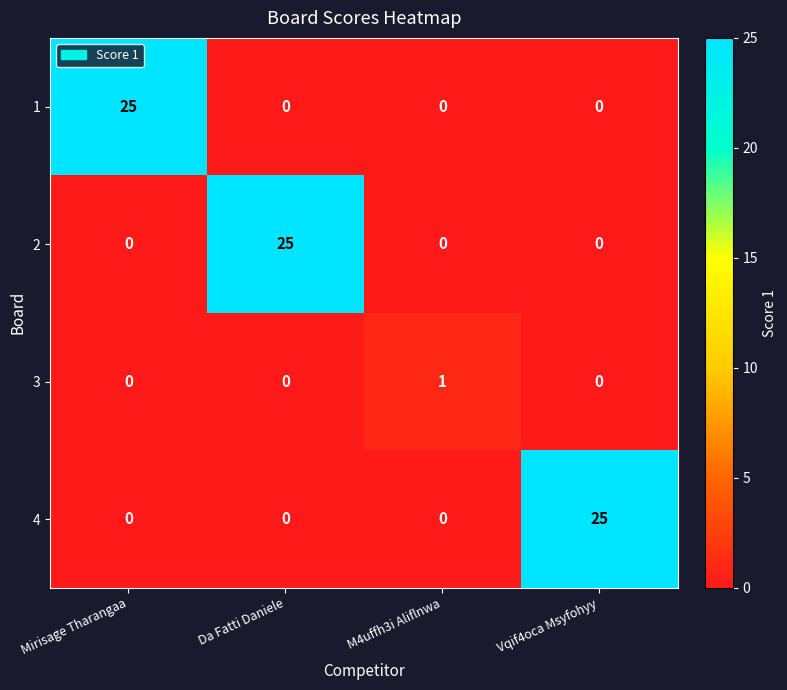

What is the highest value of the 4 series?

25